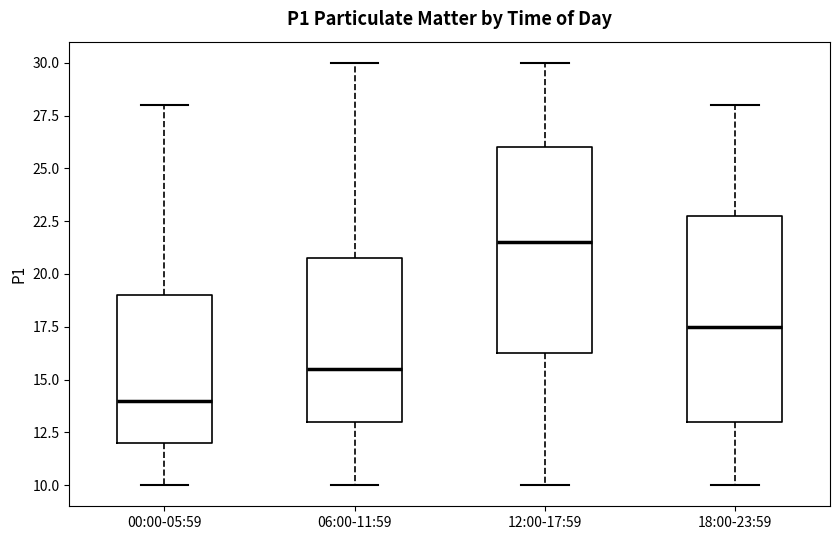

Reading left to right, transcribe this box plot: for each box, give where its median line is, the range the box spans, and where its two whiskers end, as read against the y-axis. The values are not printed on the chart, so give them approximately, as read against the axis.

00:00-05:59: median 14.0, box 12.0 to 19.0, whiskers 10.0 to 28.0
06:00-11:59: median 15.5, box 13.0 to 21.0, whiskers 10.0 to 30.0
12:00-17:59: median 21.5, box 16.5 to 26.0, whiskers 10.0 to 30.0
18:00-23:59: median 17.5, box 13.0 to 23.0, whiskers 10.0 to 28.0